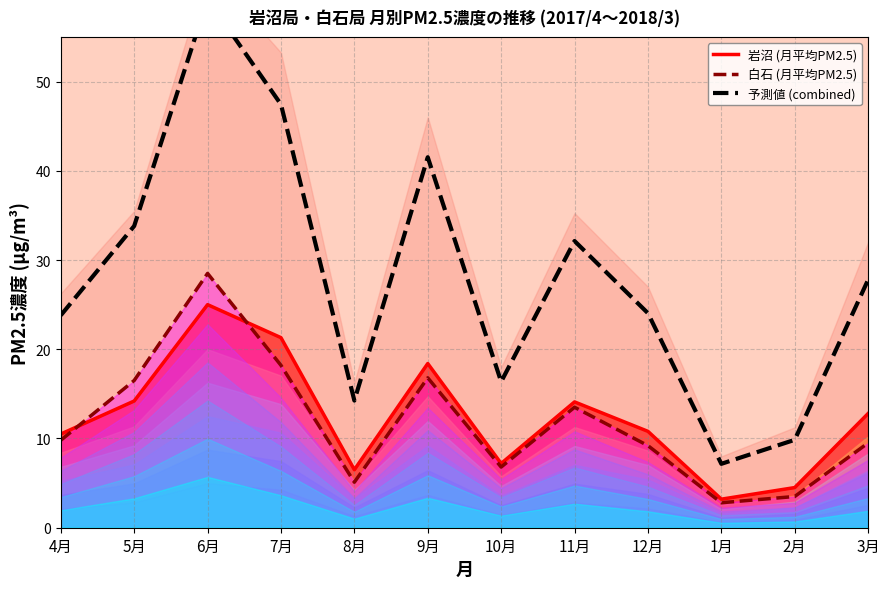

Between 7月 and 9月, which series saw the biggest shift?

予測値 (combined)